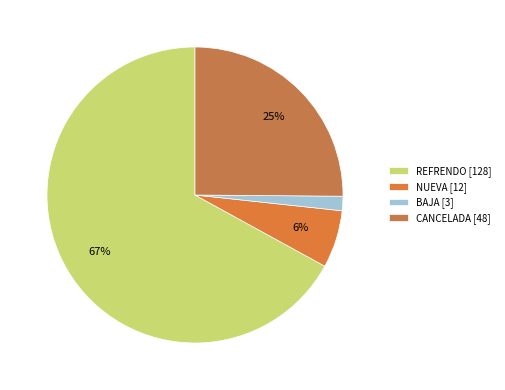

To the nearest percent, what is the average slice percentage?

25%